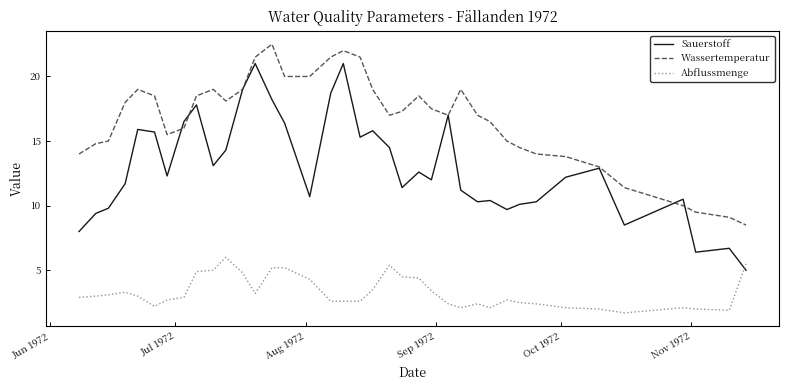

What is the maximum value shown in the chart?

22.5